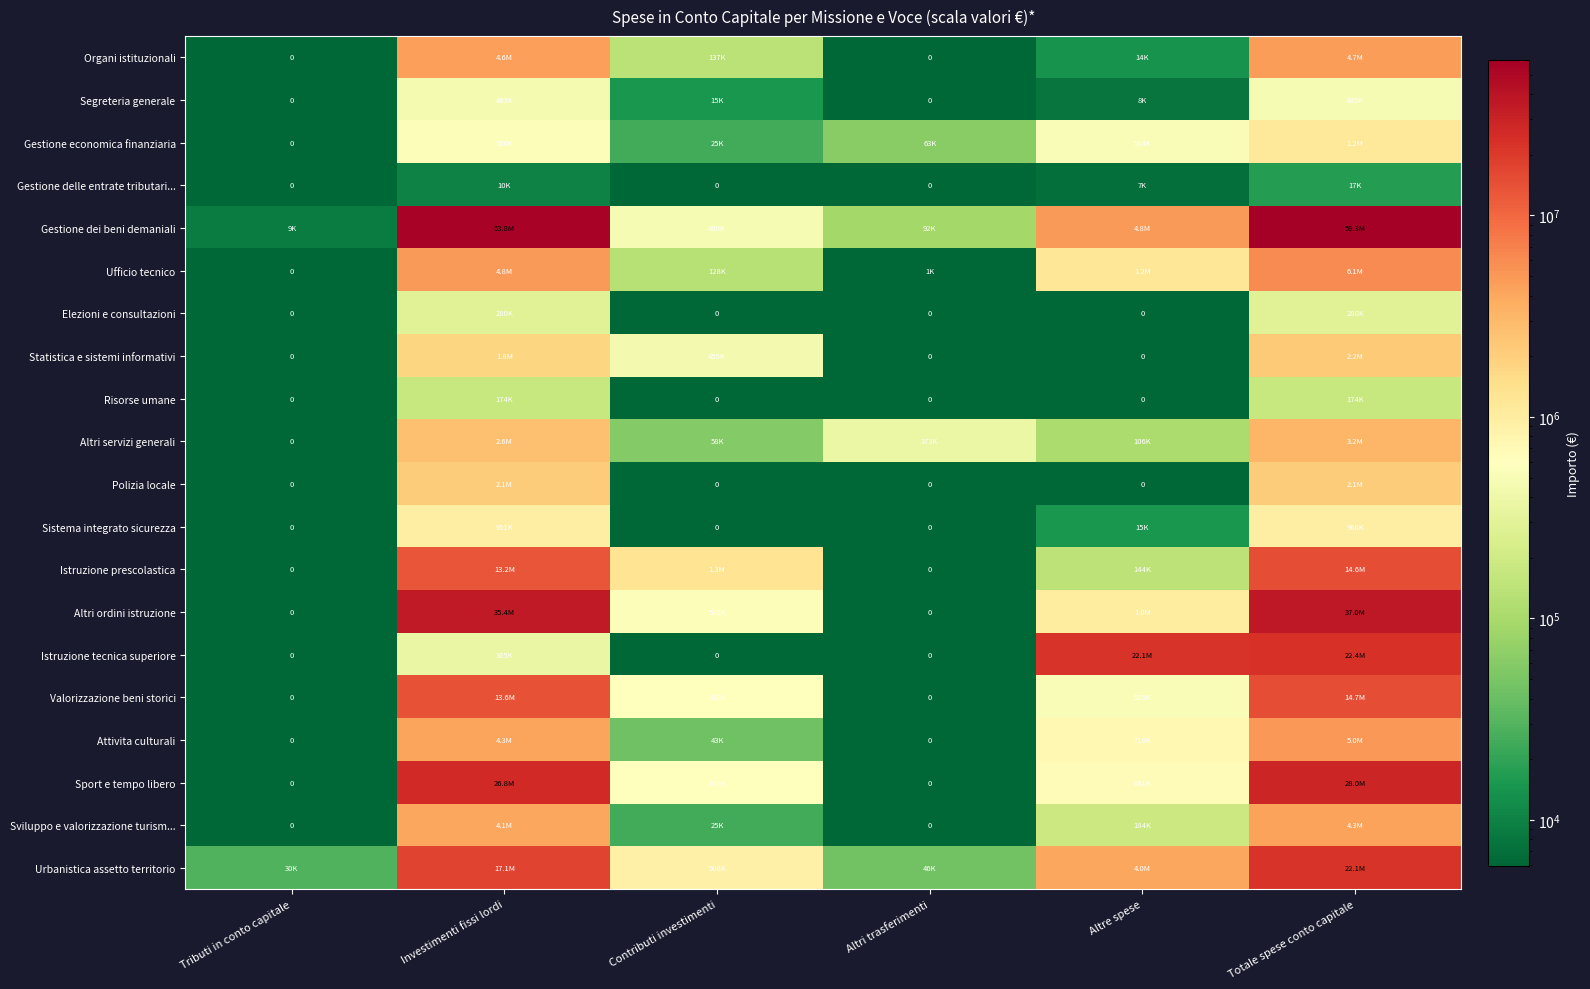

Which series has the widest spread of values?

Gestione dei beni demaniali